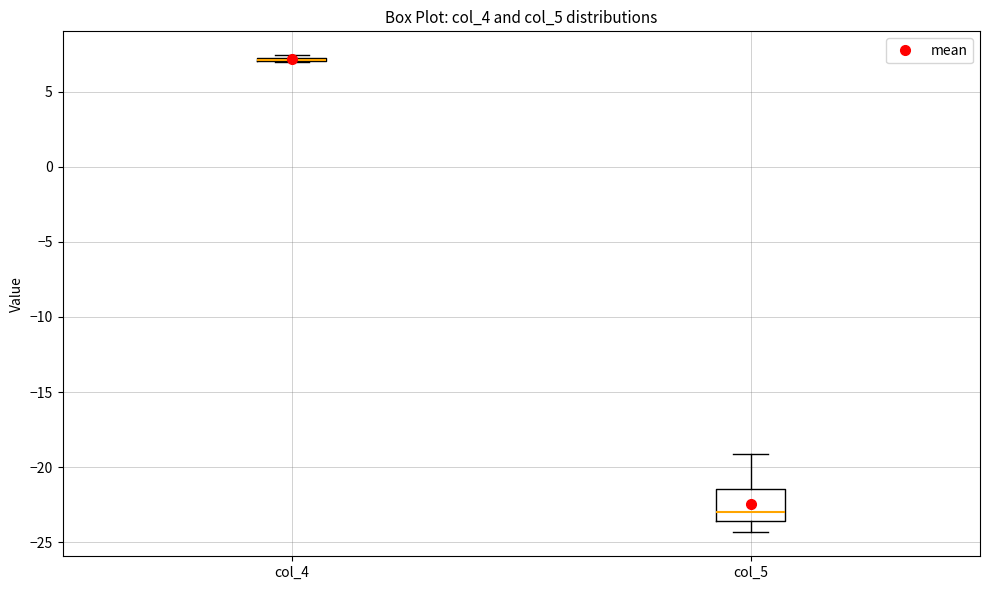

Where does the median line of the box for col_5 sit on the y-axis? The values are not printed on the chart, so give them approximately, as read against the axis.

-23.0